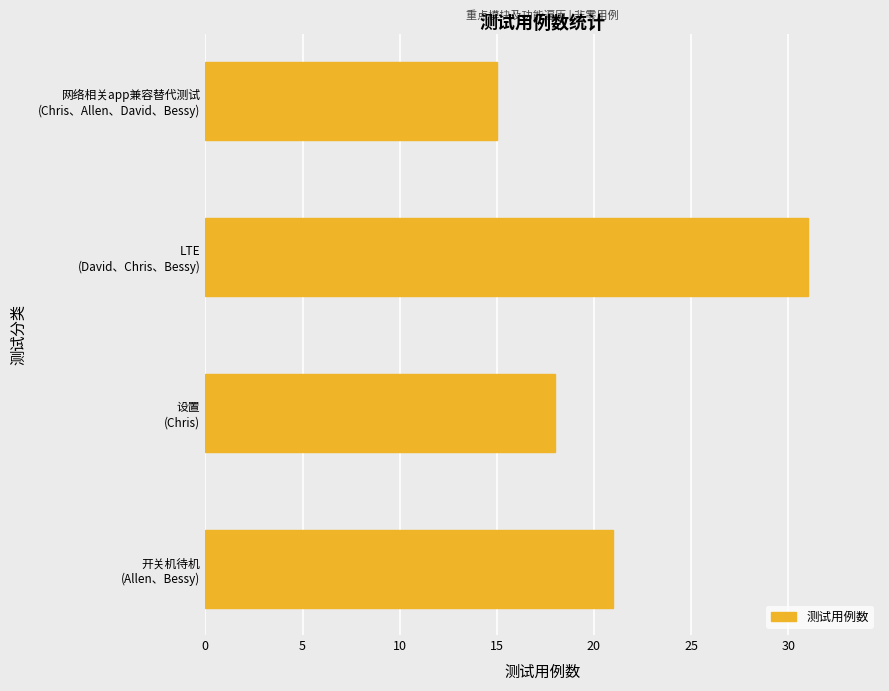

What is the sum of all values?

85